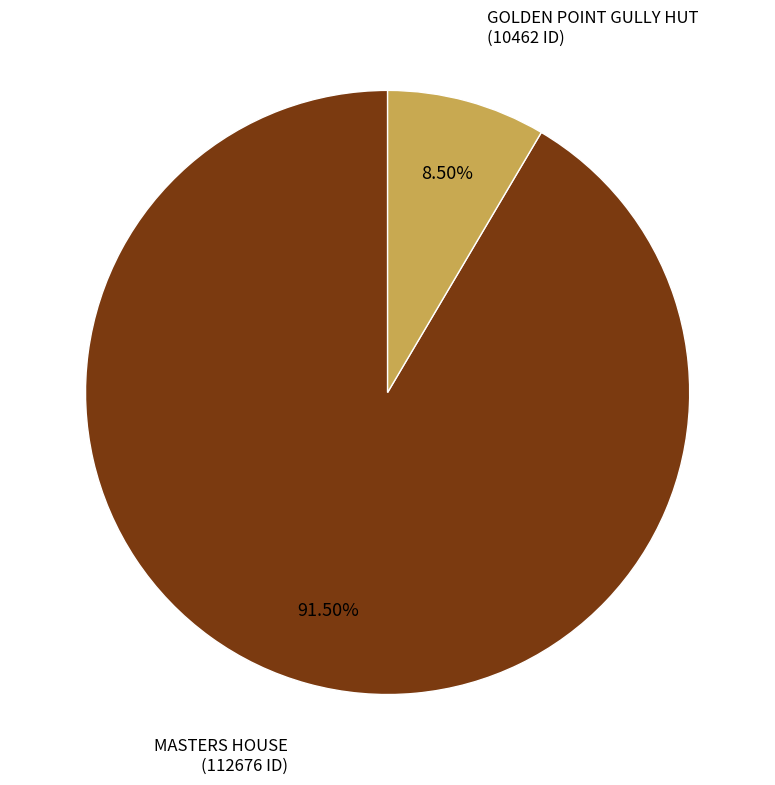

Count the number of slices in the pie.

2